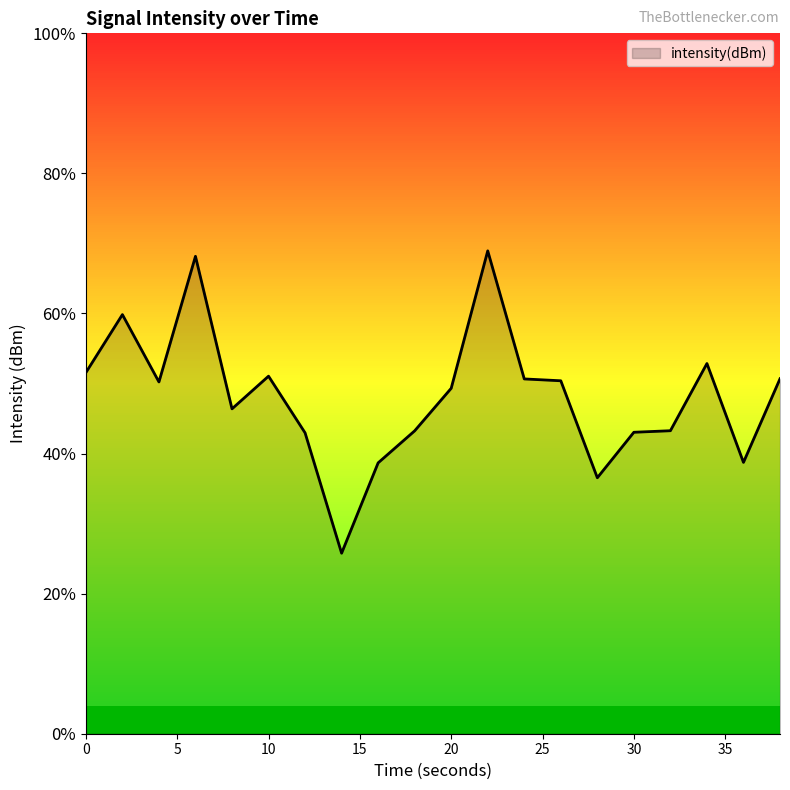

Does the chart have visible grid lines?

No